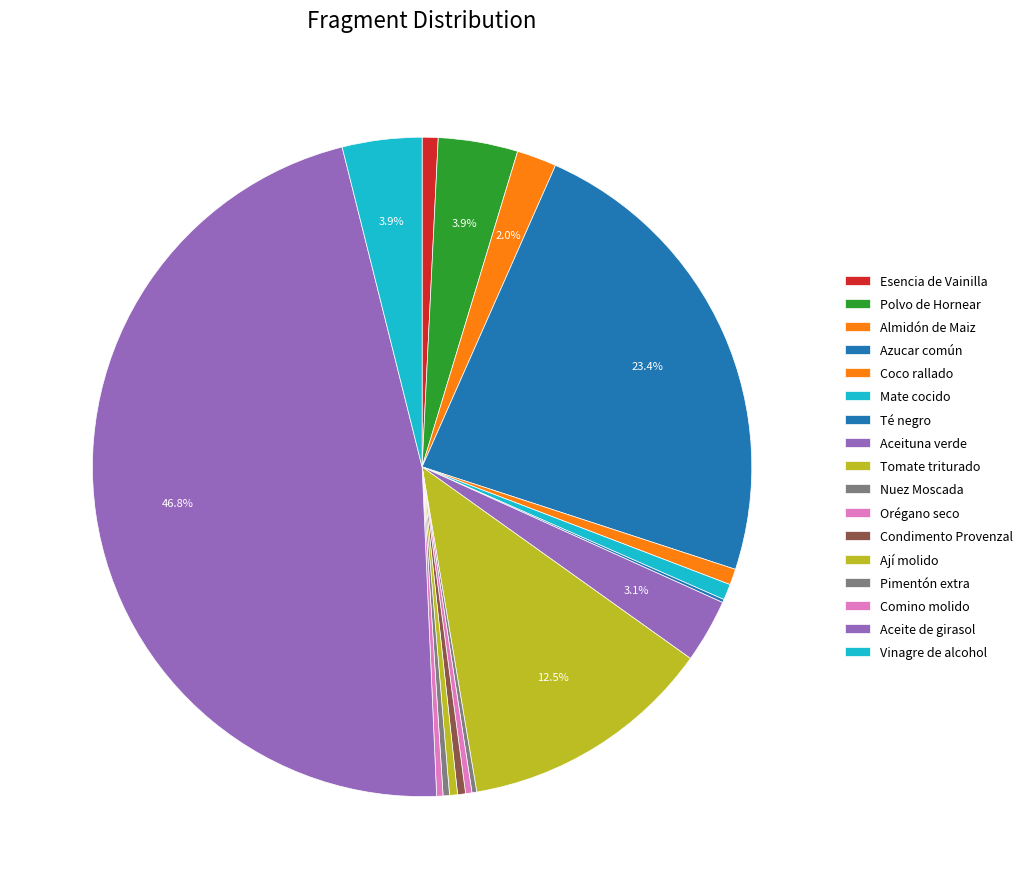

True or false: Tomate triturado accounts for 12% of the total.

True